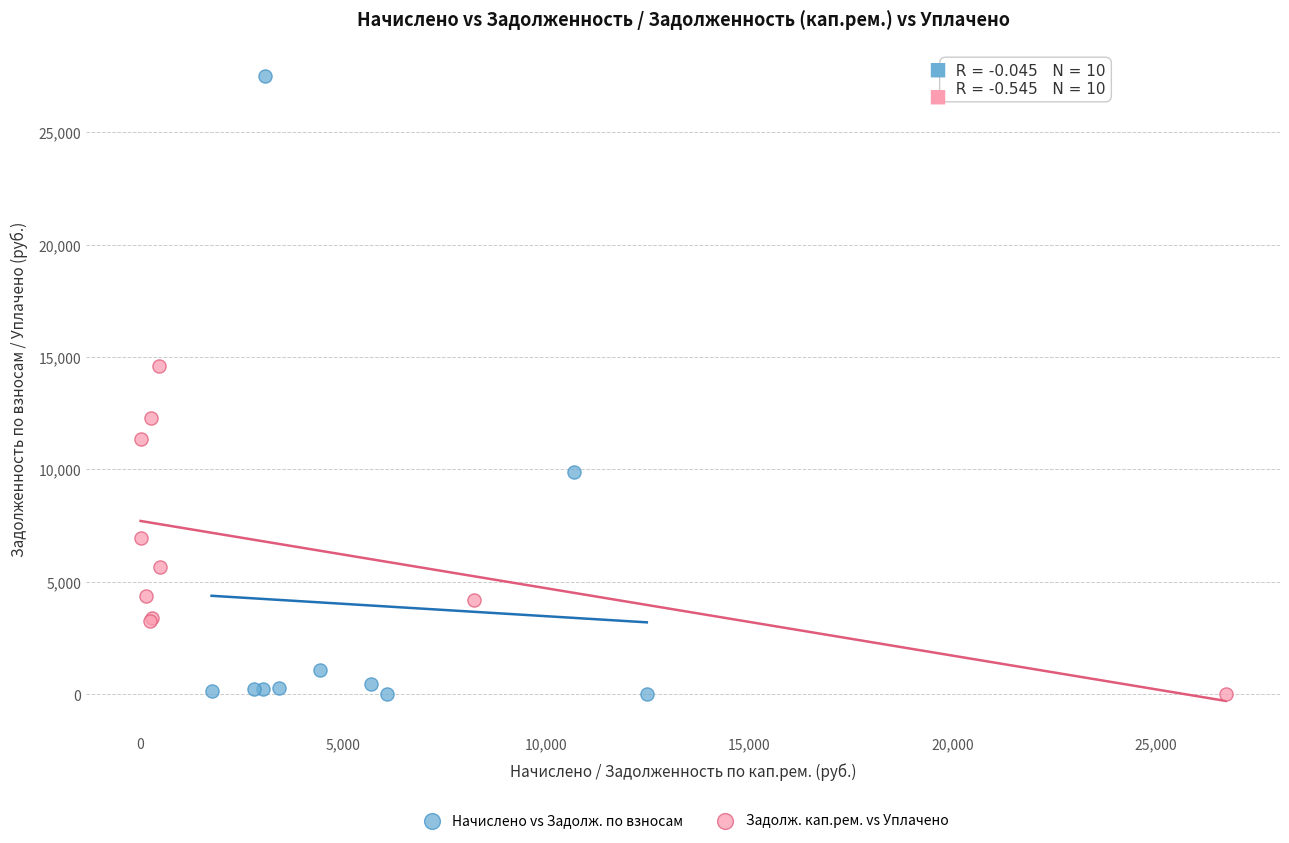

Which series contains the highest Y value?

Начислено vs Задолж. по взносам